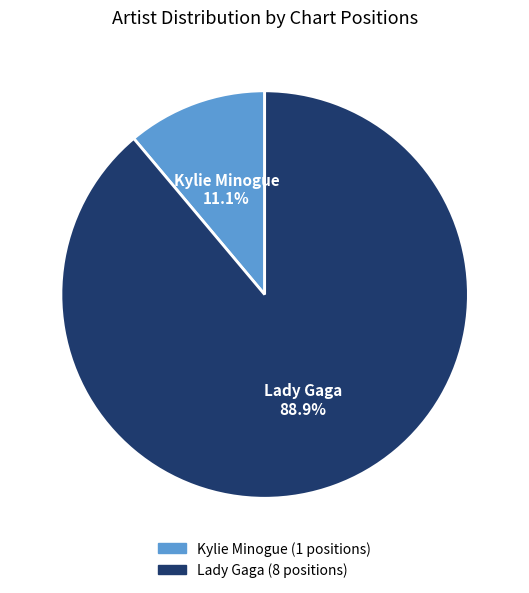

To the nearest percent, what percentage of the pie is Lady Gaga?

89%